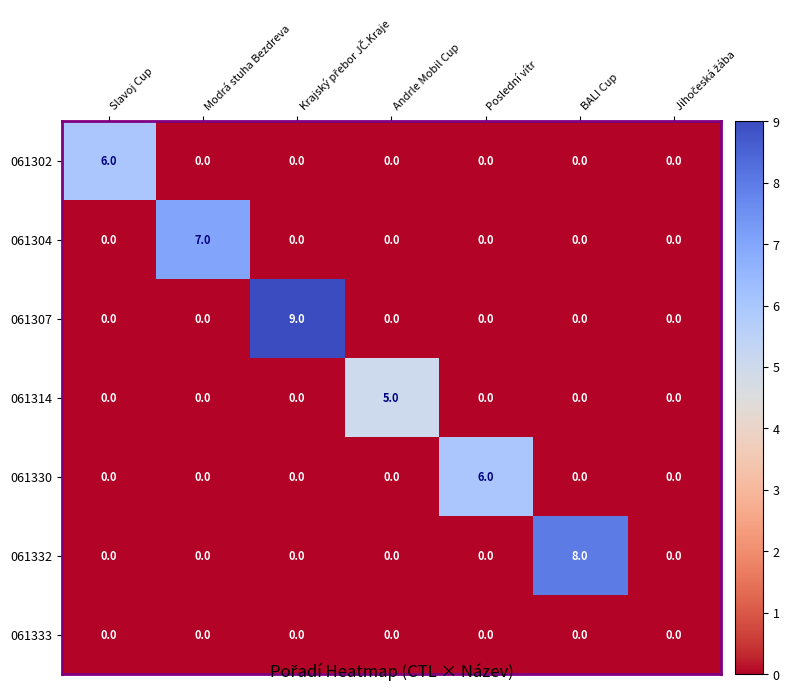

How many distinct data groups are displayed?

7